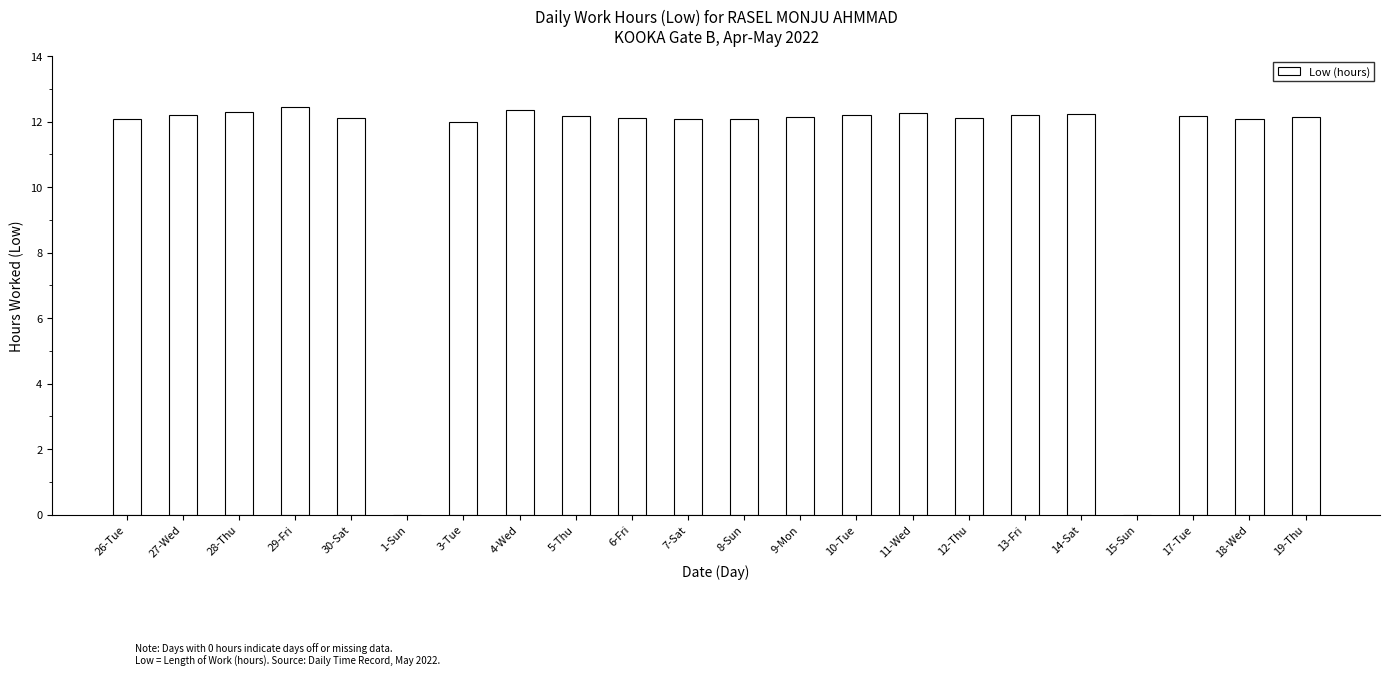

Count the number of categories in the chart.

22